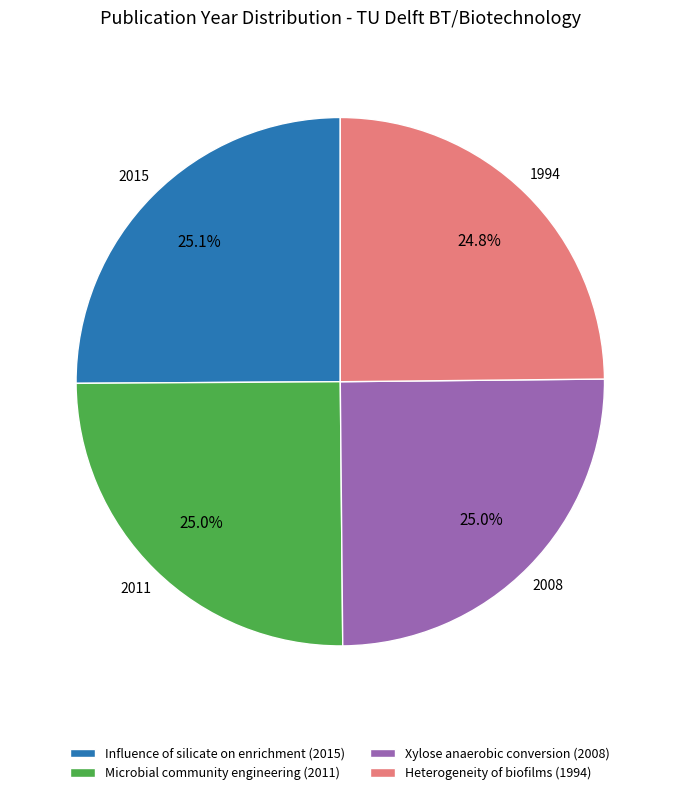

What portion of the pie excludes Heterogeneity of biofilms (1994)?

75.2%